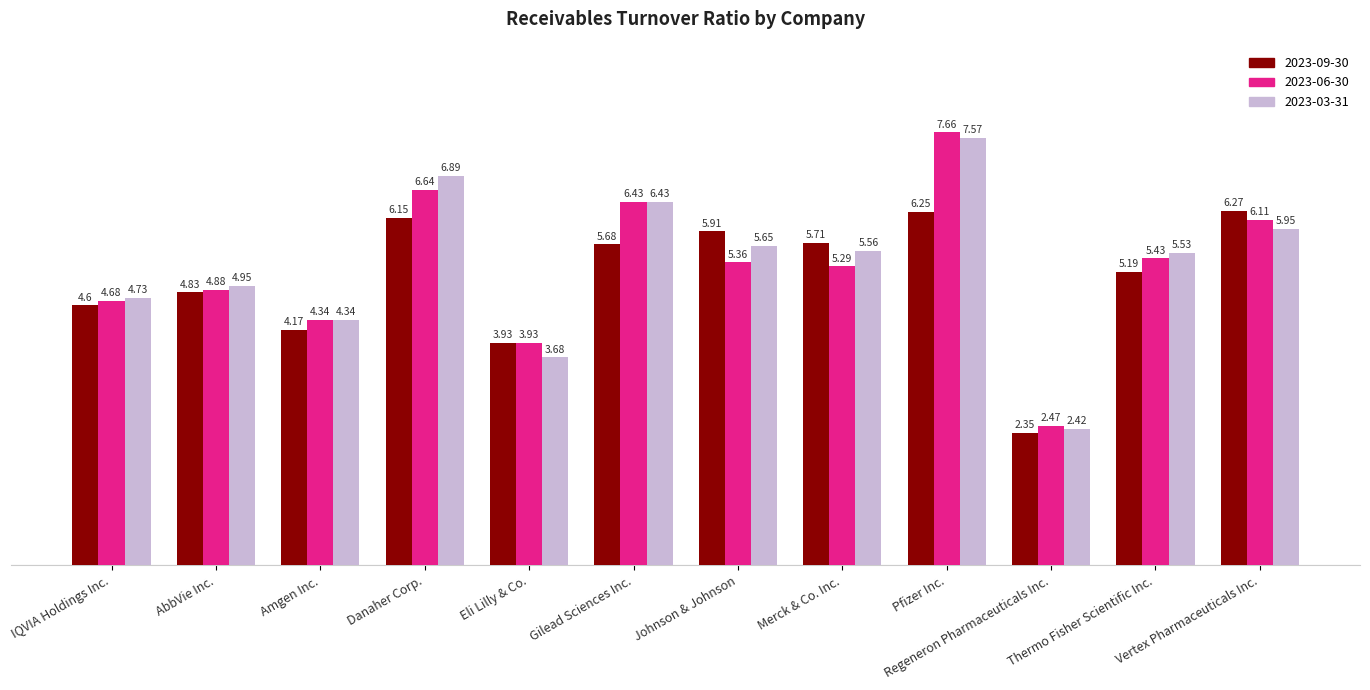

What position from the left is IQVIA Holdings Inc.?

1